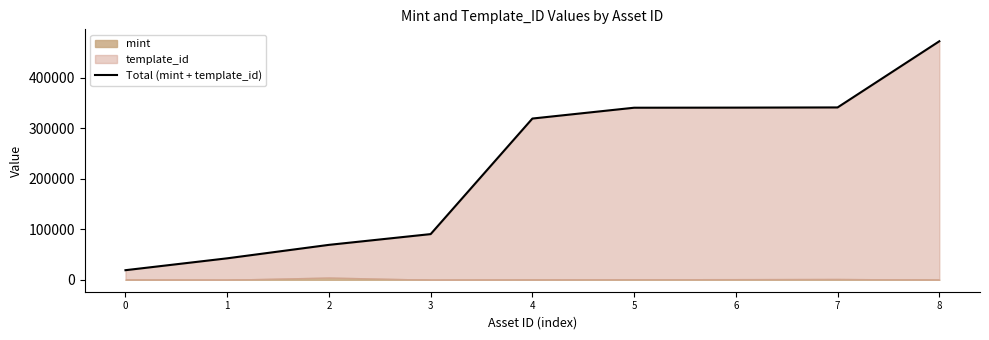

List the labels in order of value, smallest first.

0, 1, 2, 3, 4, 5, 6, 7, 8